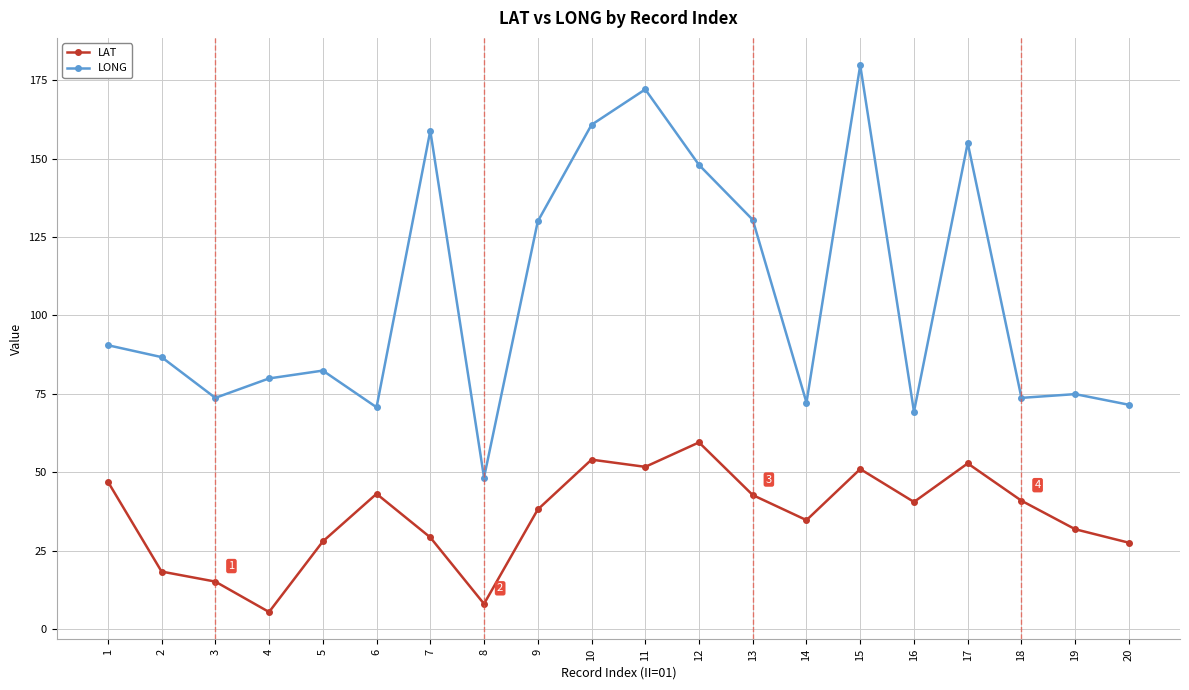

At which category does LONG reach its first local valley?

3